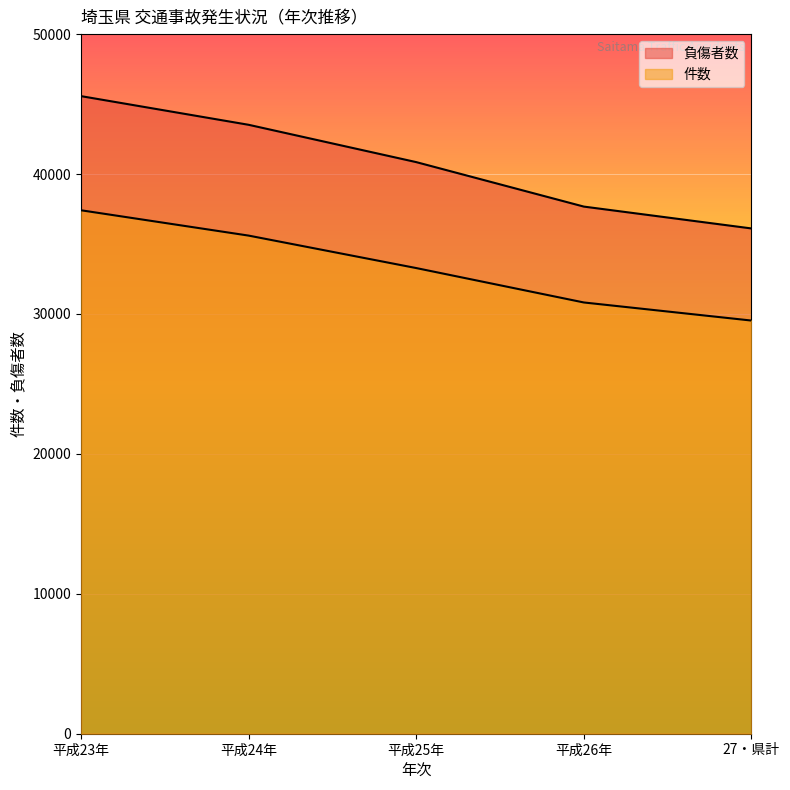

True or false: 件数 has more than 0 points higher than both neighbors.

False